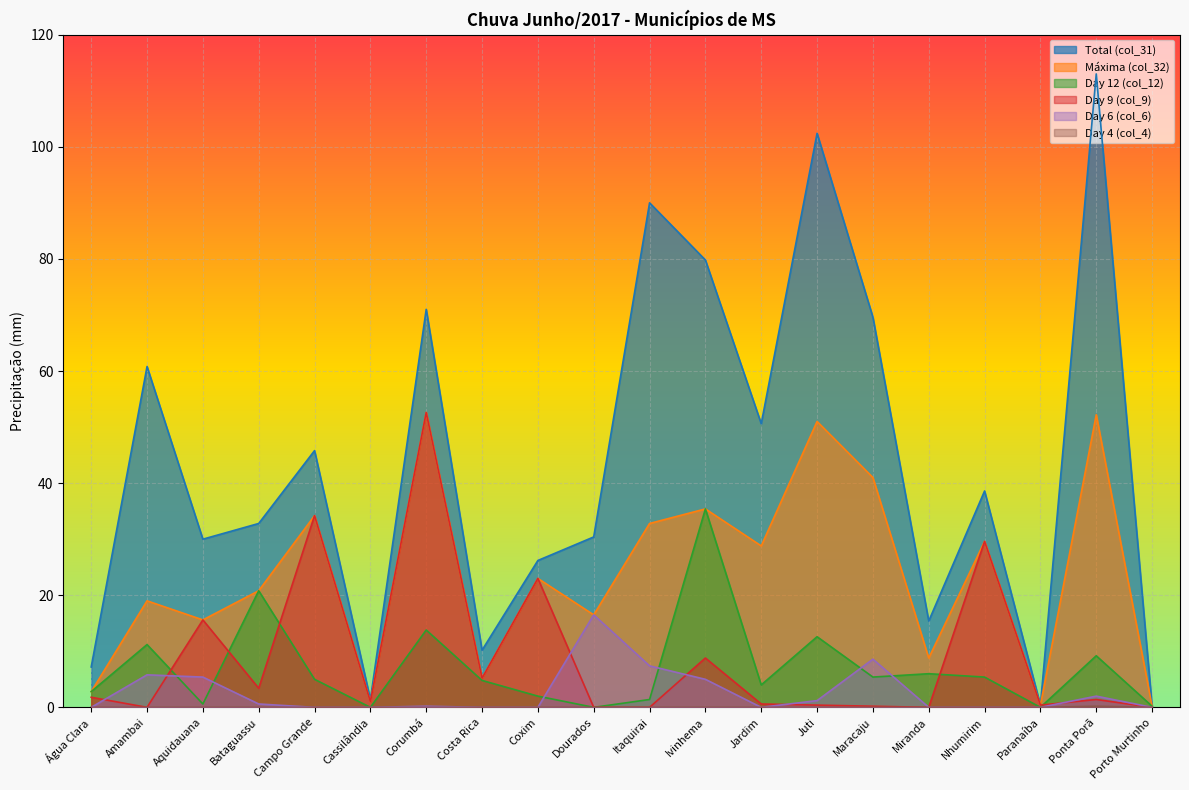

Does the chart display data point markers on the line(s)?

No